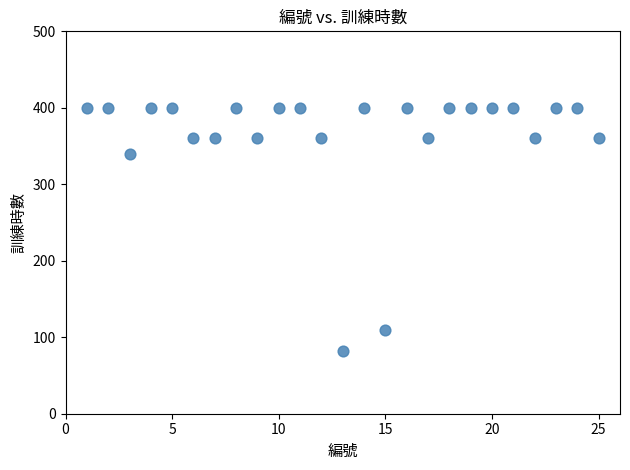

What is the range of X values (max minus min)?

24